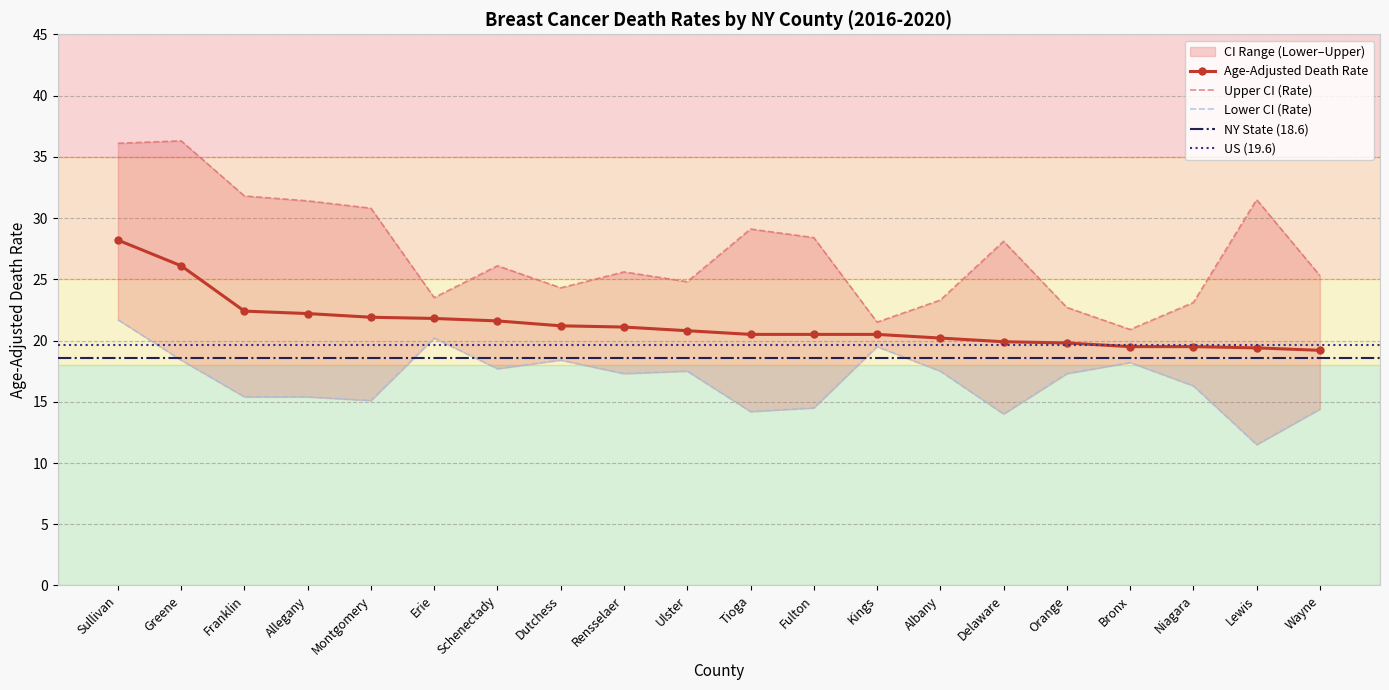

What is the average value of the Upper CI (Rate) series?

27.2